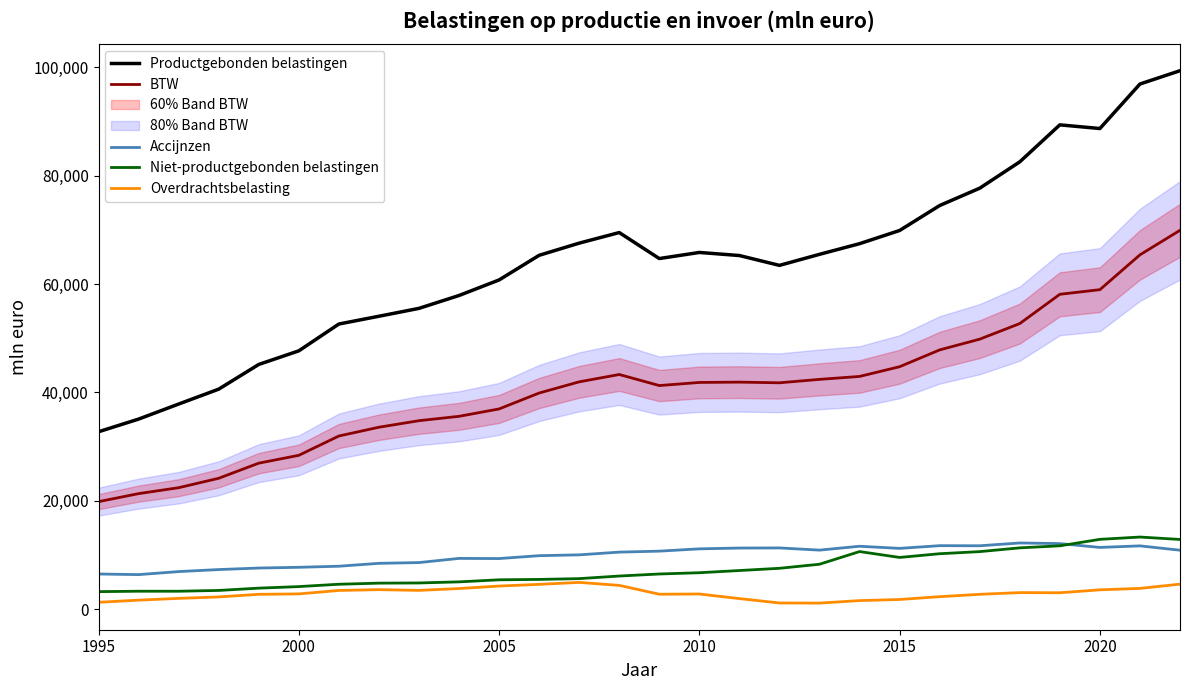

What is the highest value of the Niet-productgebonden belastingen series?

13300